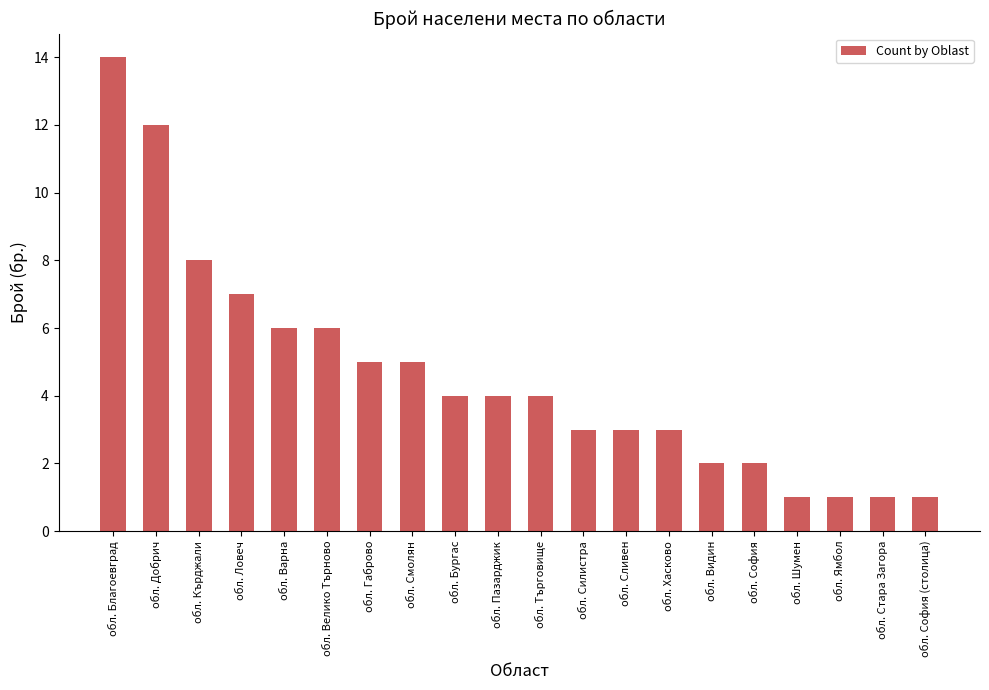

Reading left to right, what are all the values shown in this chart?

14	12	8	7	6	6	5	5	4	4	4	3	3	3	2	2	1	1	1	1